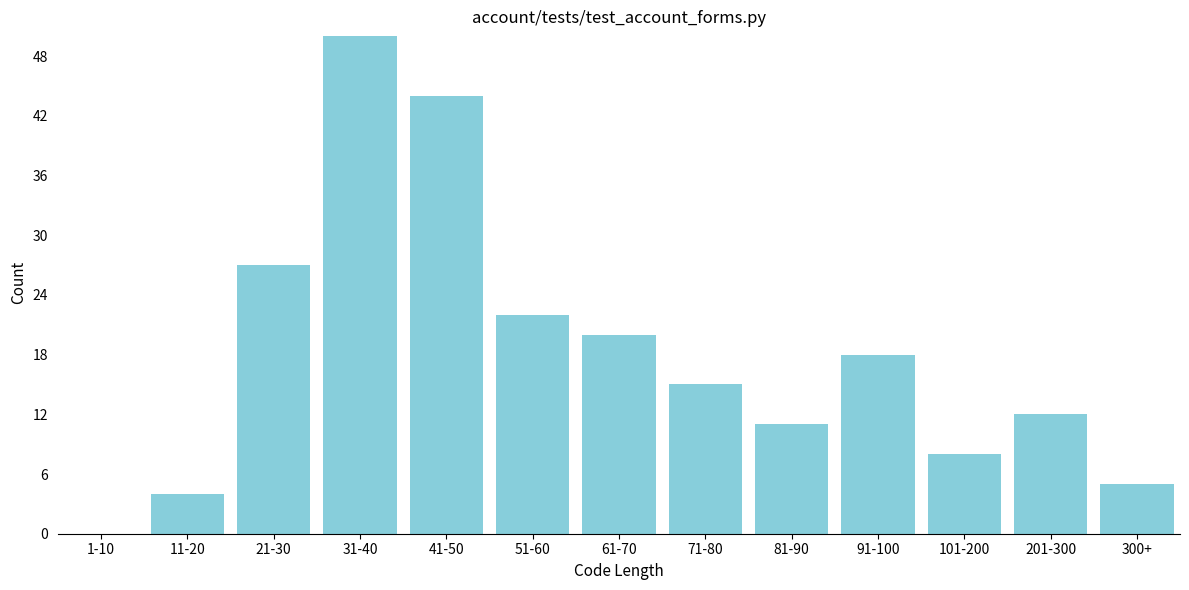

Reading left to right, list all the values displayed in this chart.

1-10=0	11-20=4	21-30=27	31-40=50	41-50=44	51-60=22	61-70=20	71-80=15	81-90=11	91-100=18	101-200=8	201-300=12	300+=5